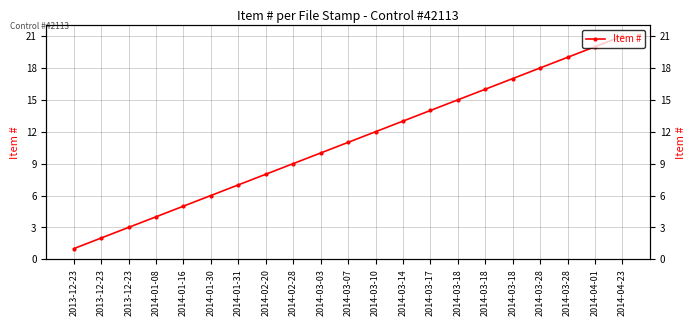

What is the average value?

11